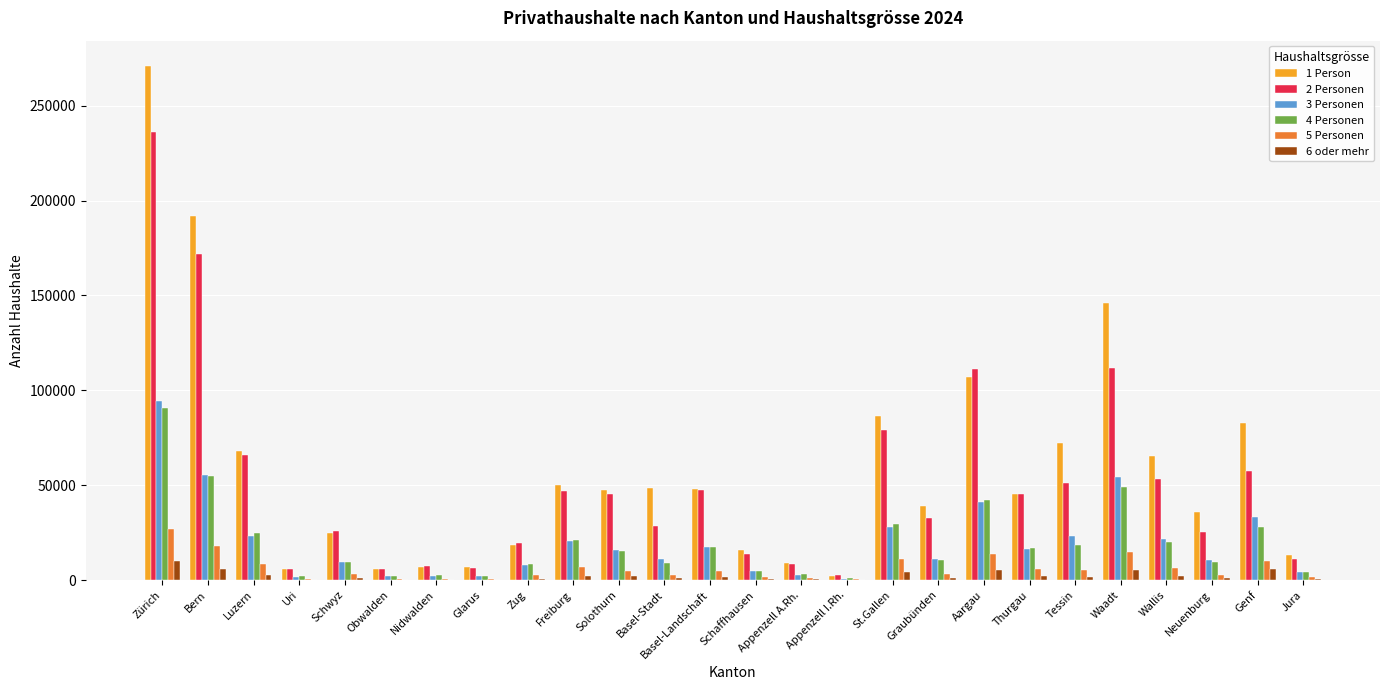

What is the sum of all 3 Personen values?

516096